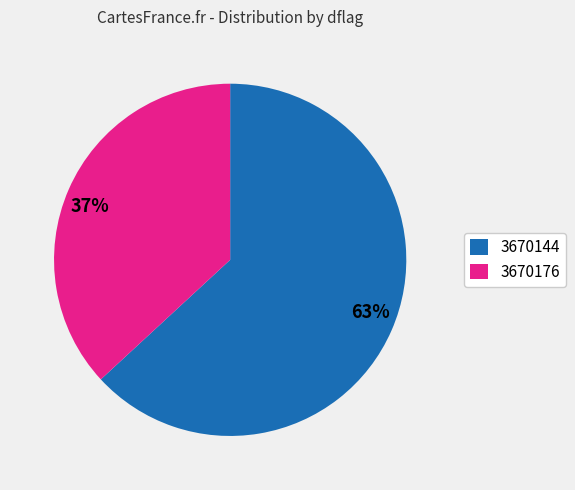

To the nearest percent, what percentage of the pie is 3670144?

63%